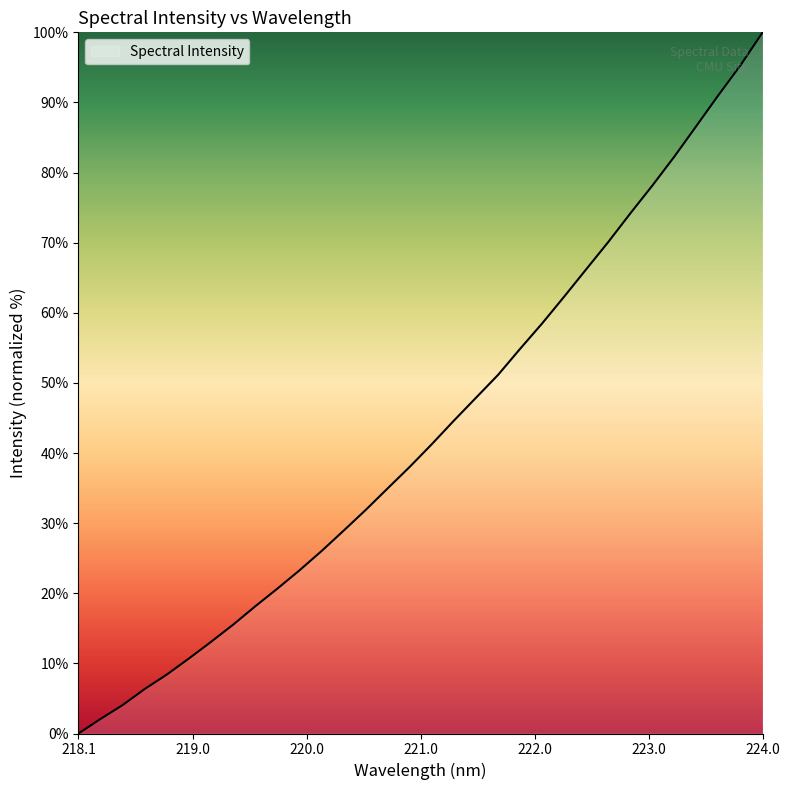

What is the greatest value displayed?

100.0